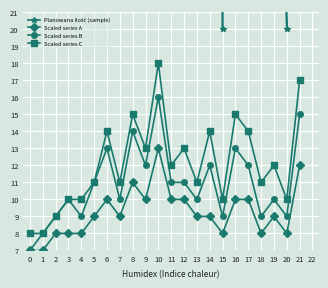

Is it true that Scaled series A equals 10 at 9?

True